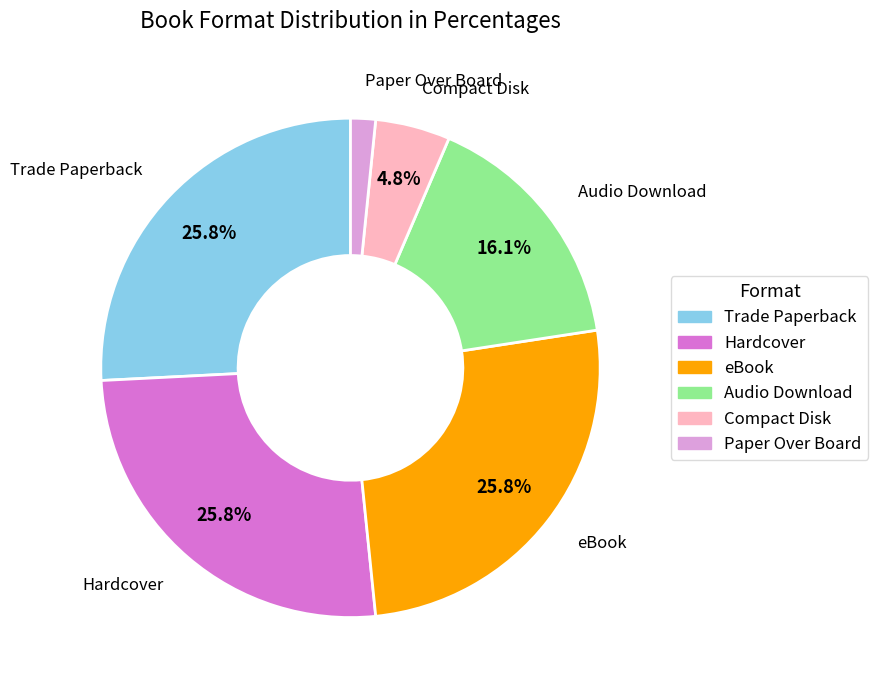

How many segments does this pie chart have?

6